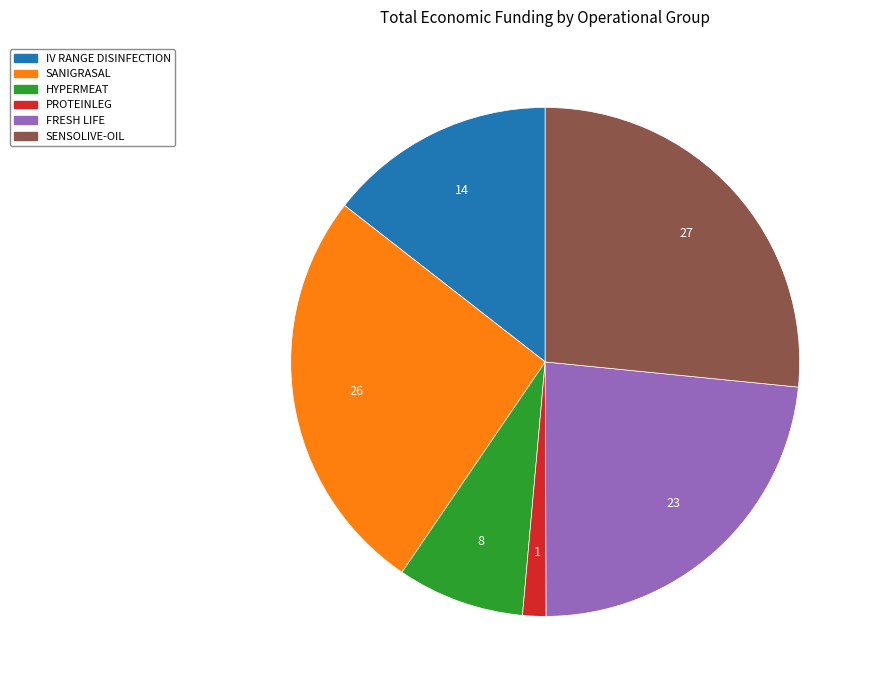

Which slice is the smallest?

PROTEINLEG